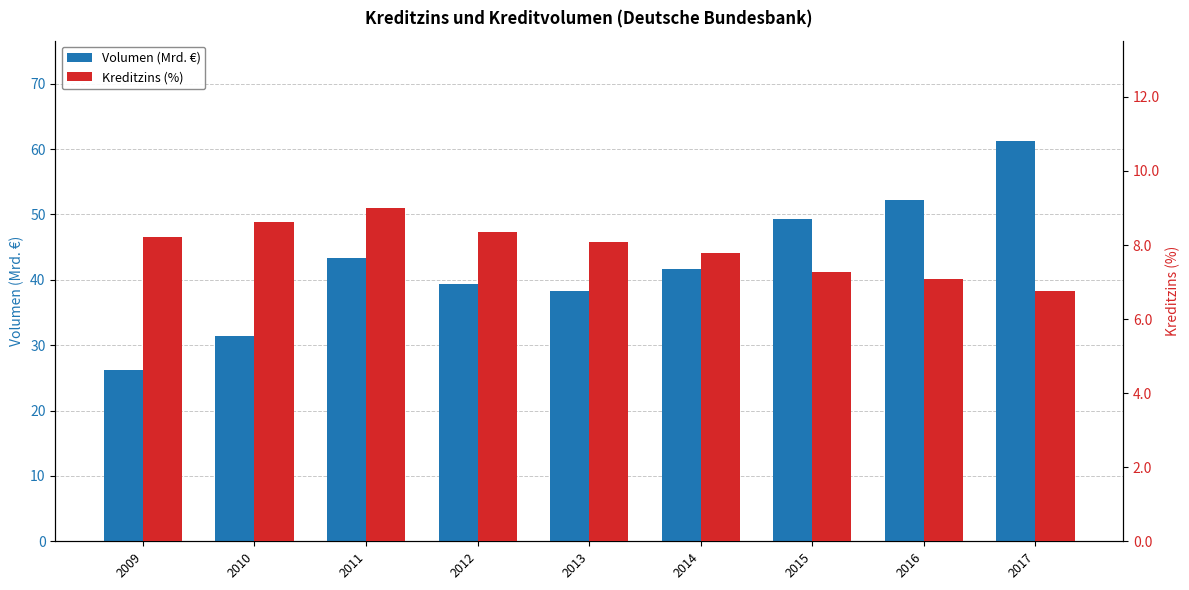

Reading left to right, extract all data points from this chart.

Volumen (Mrd. €): 26.2	31.4	43.3	39.4	38.3	41.6	49.3	52.3	61.3
Kreditzins (%): 8.2	8.6	9.0	8.4	8.1	7.8	7.3	7.1	6.8